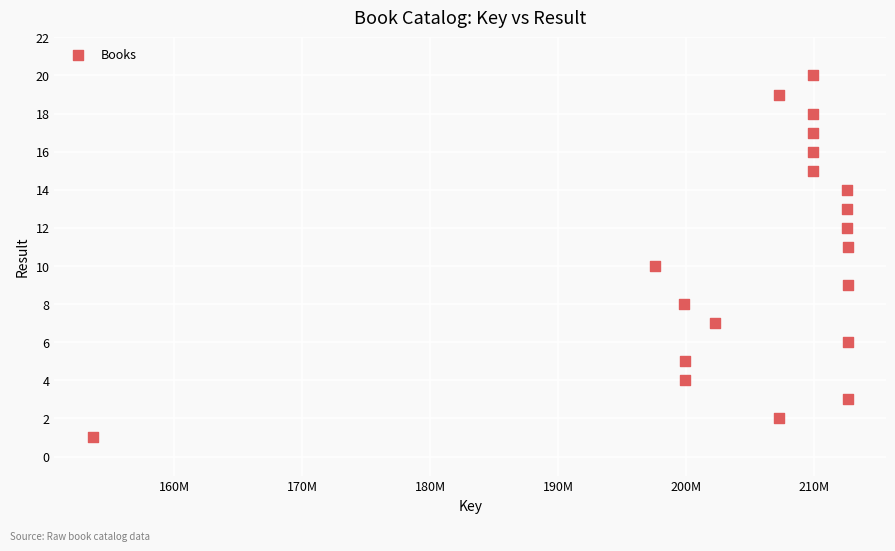

What is the range of Y values (max minus min)?

19